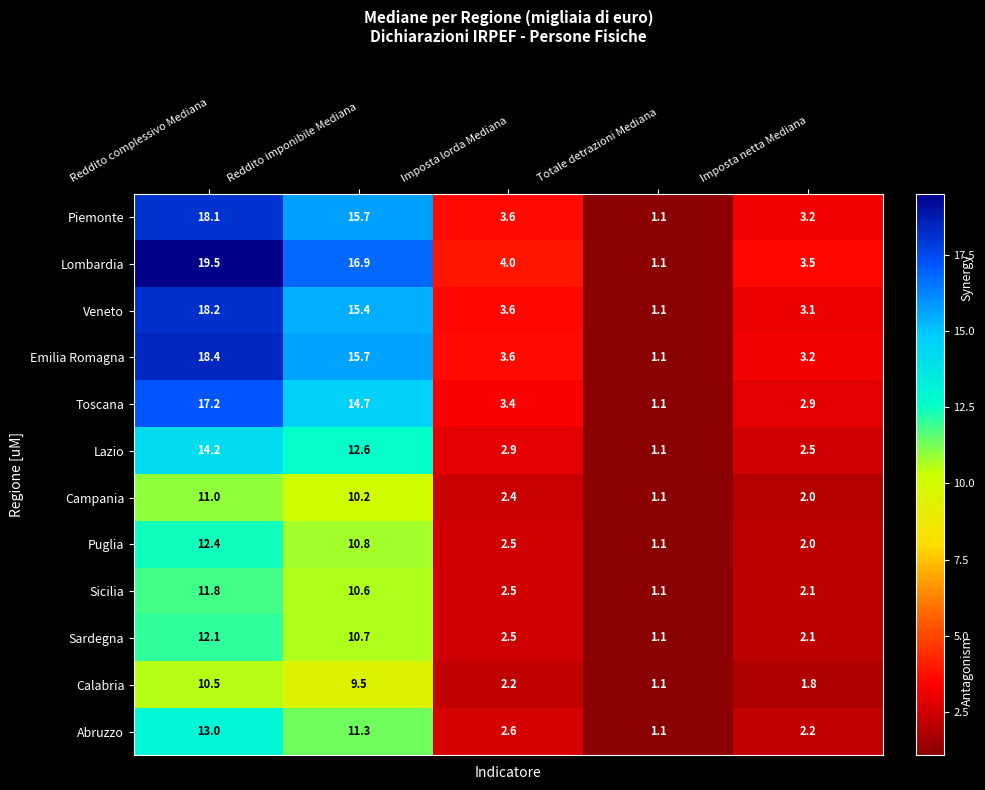

How many series are shown in this chart?

12